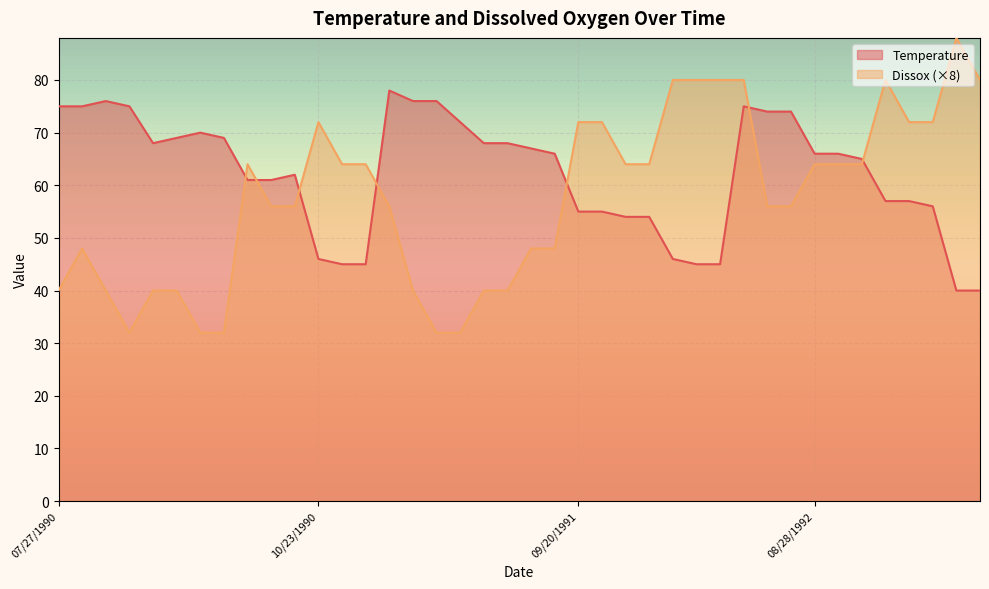

Which category has the highest value across all series?

10/21/1992